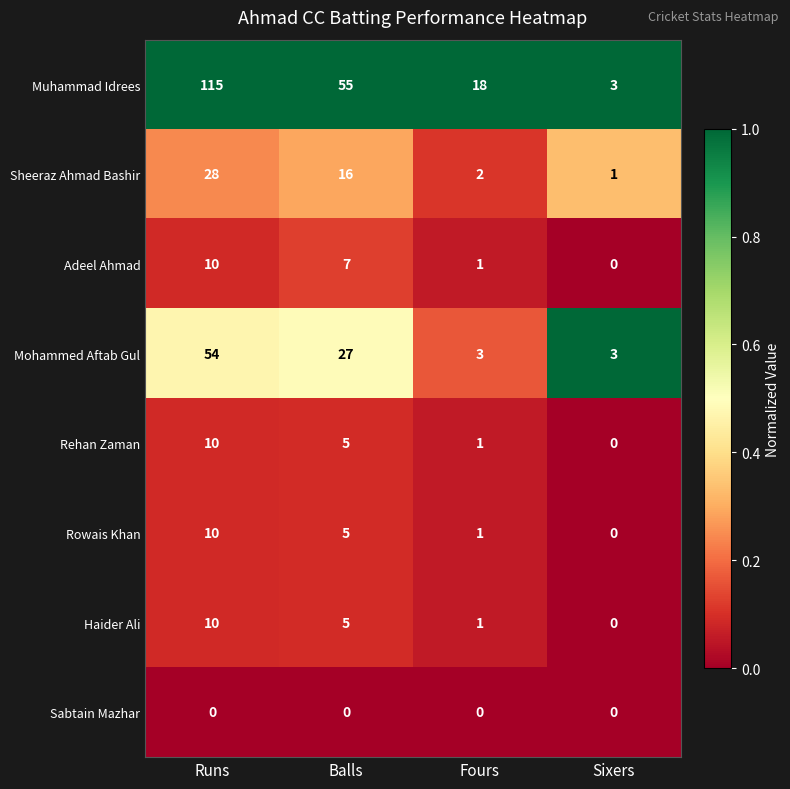

At which category is the sum across all series the highest?

Runs